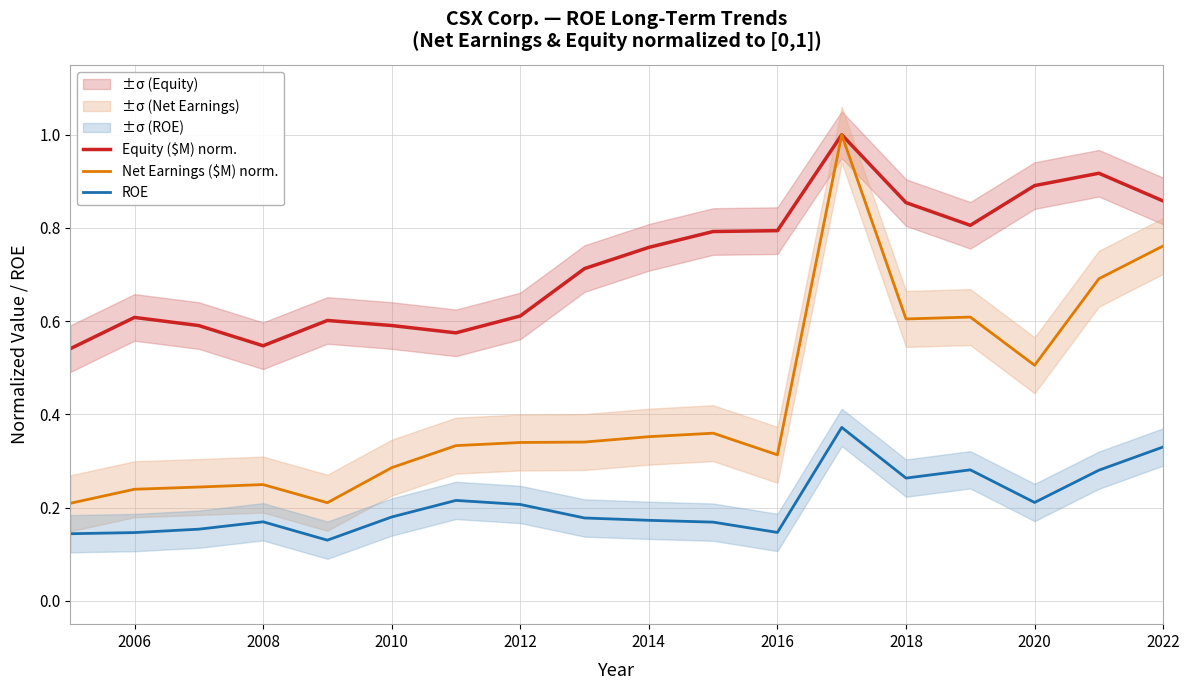

What is the difference between the maximum and minimum values in the Equity ($M) norm. series?

0.5